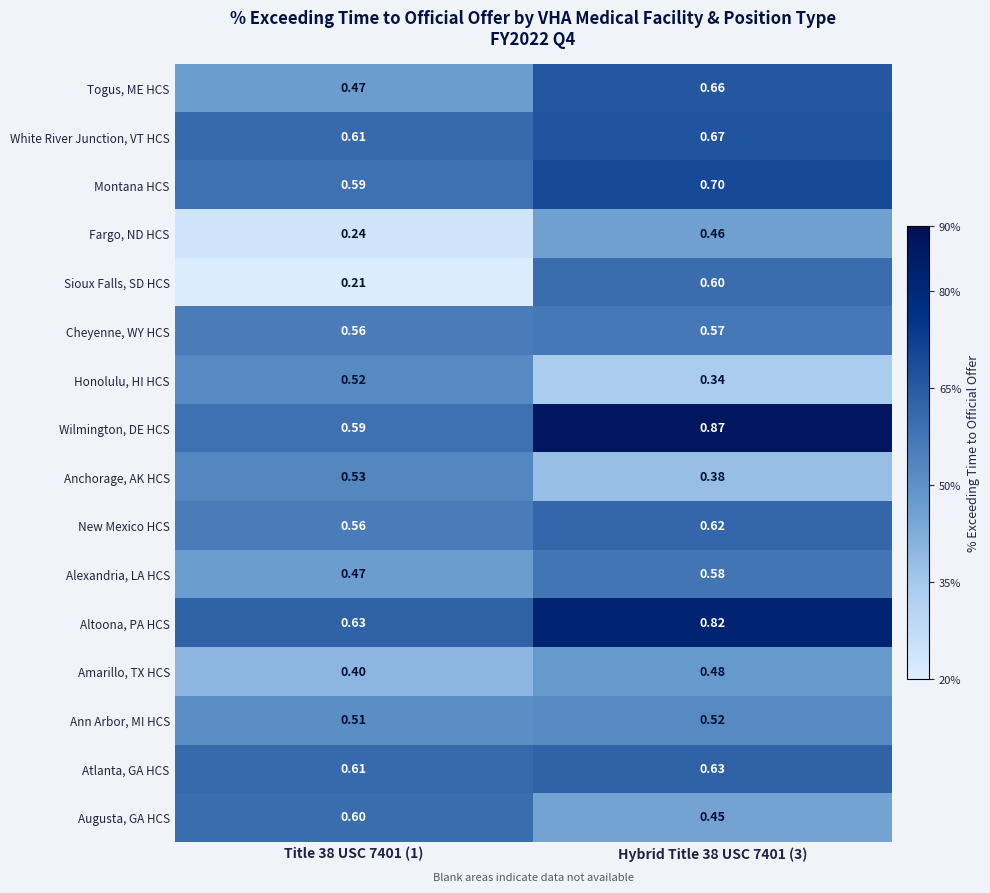

Which series changed the most between Title 38 USC 7401 (1) and Hybrid Title 38 USC 7401 (3)?

Sioux Falls, SD HCS